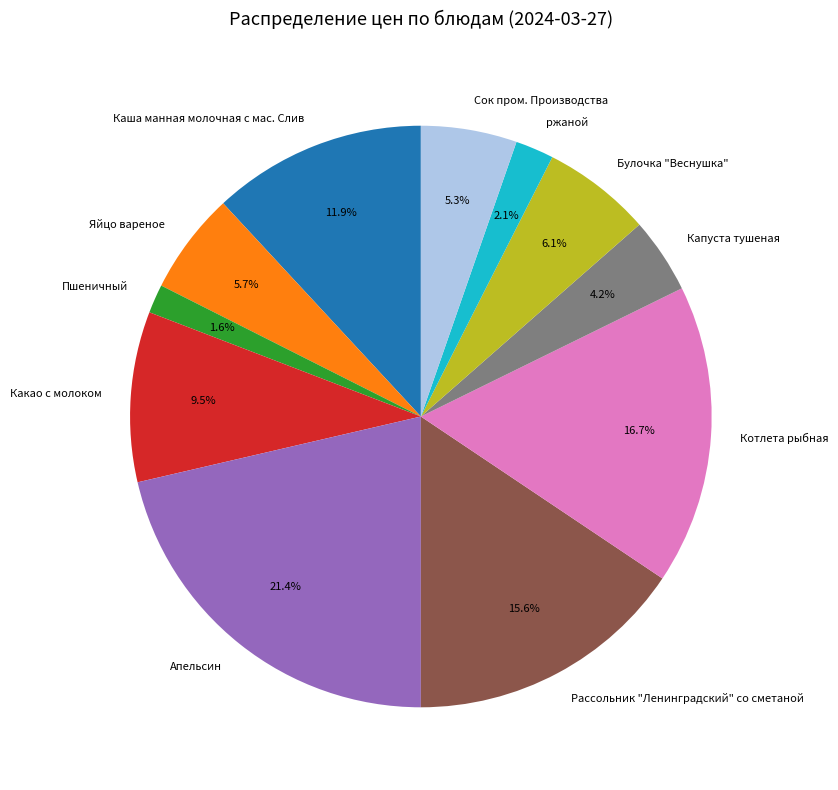

To the nearest percent, what is the average slice percentage?

9%